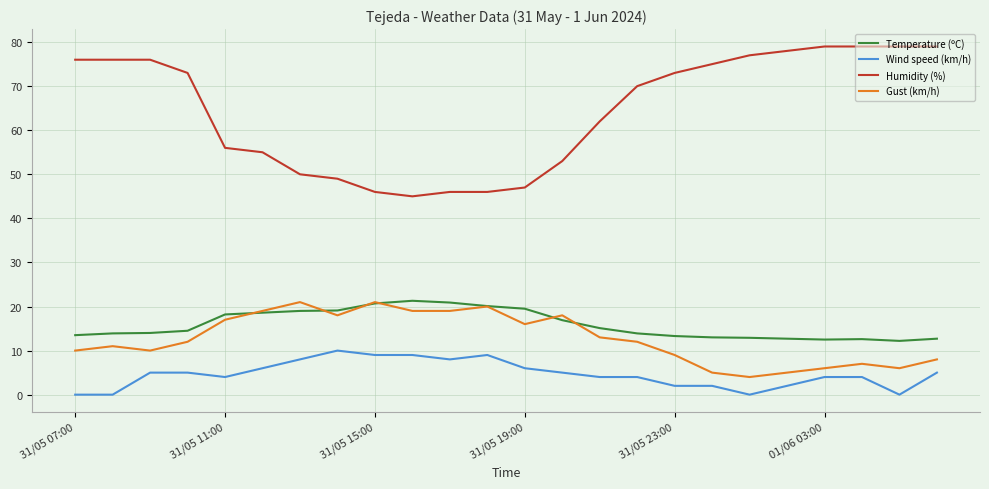

Which series has the widest spread of values?

Humidity (%)